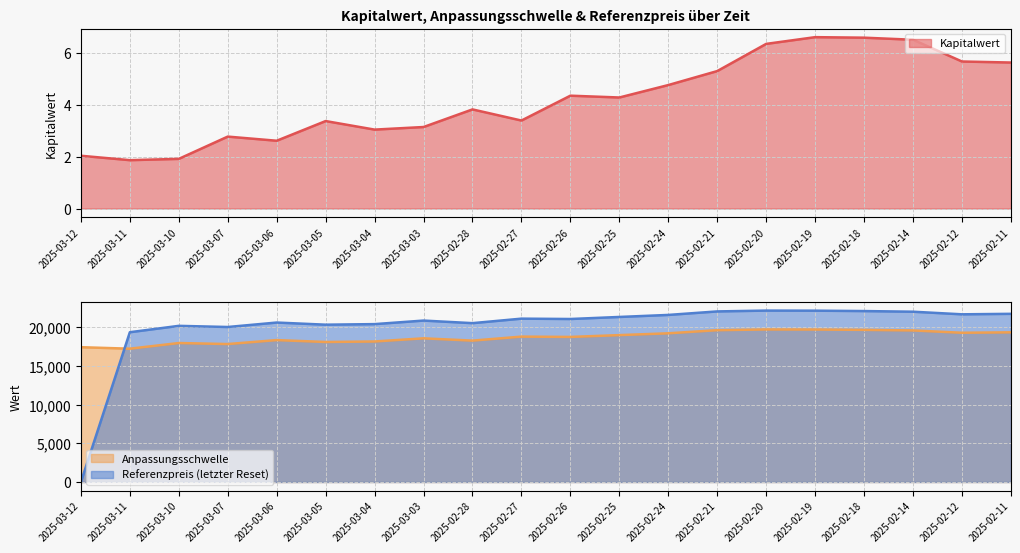

Is the value of Anpassungsschwelle at 2025-03-10 greater than the value of Kapitalwert at 2025-03-05?

Yes